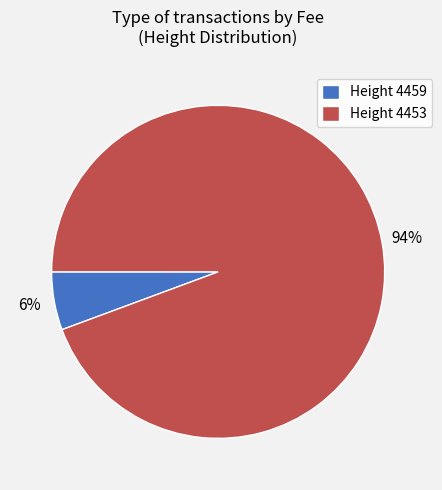

To the nearest percent, what is the average slice percentage?

50%